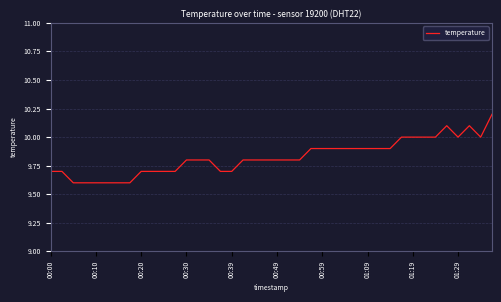

What is the difference between the maximum and minimum values?

0.6